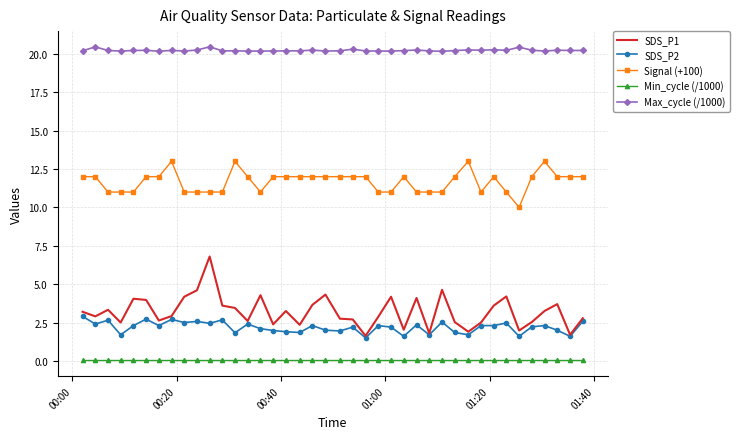

Which series has the largest total across all categories?

Max_cycle (/1000)